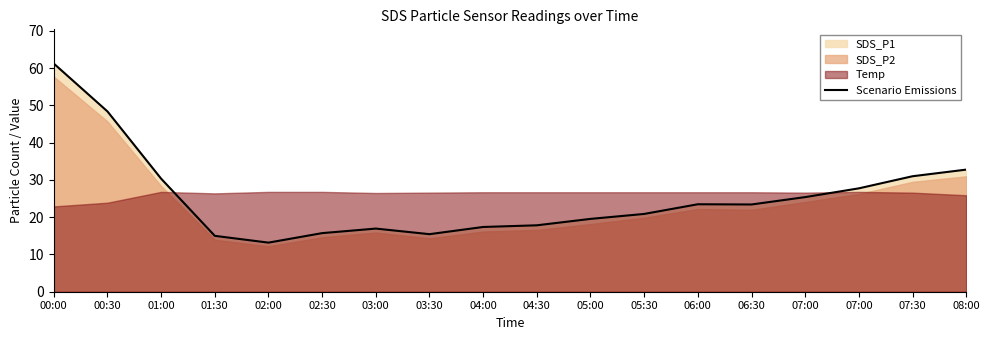

How many data points are above 23?

9